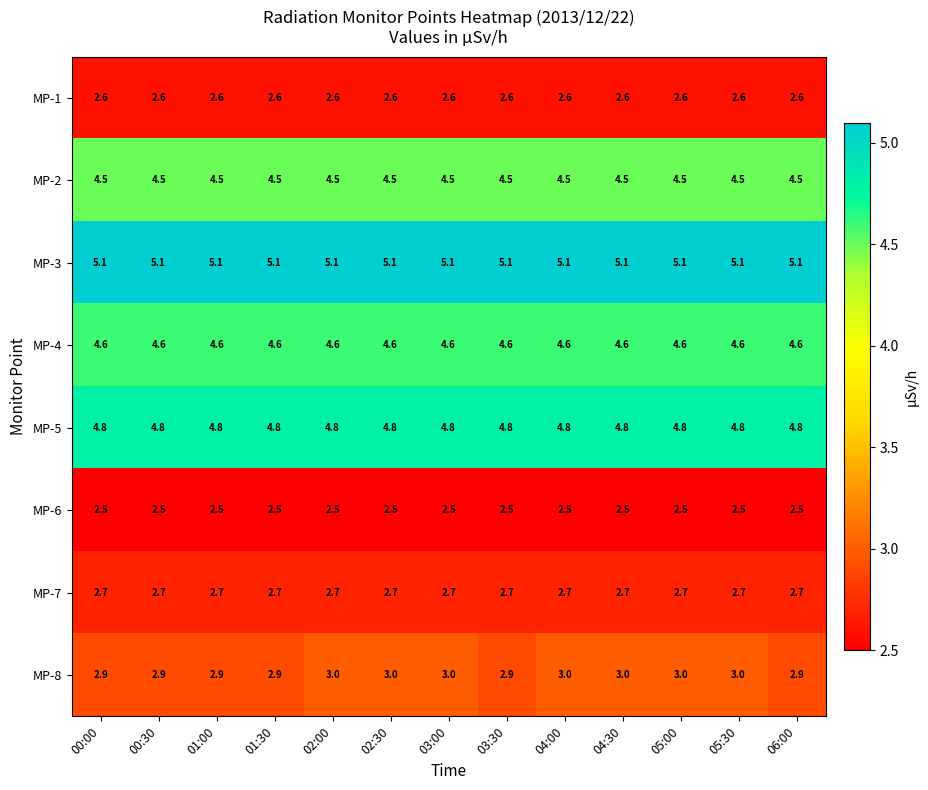

Count the number of categories in the chart.

13